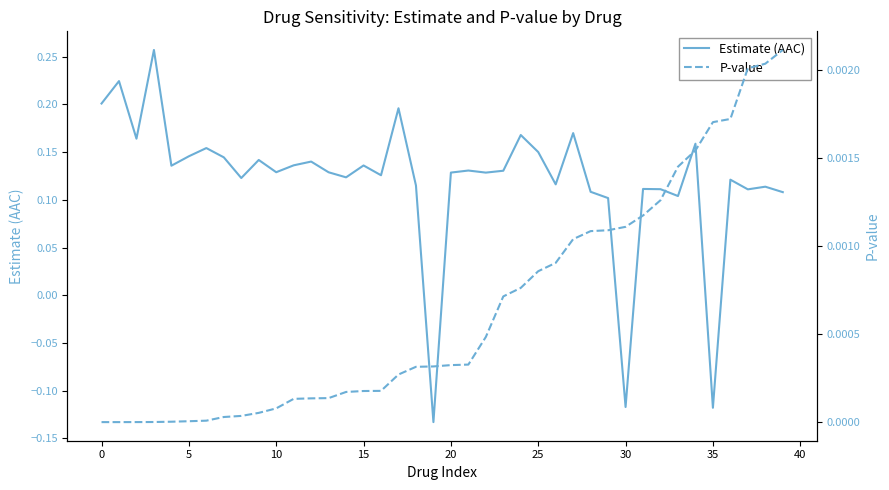

What is the label of the 40th point from the left?

39